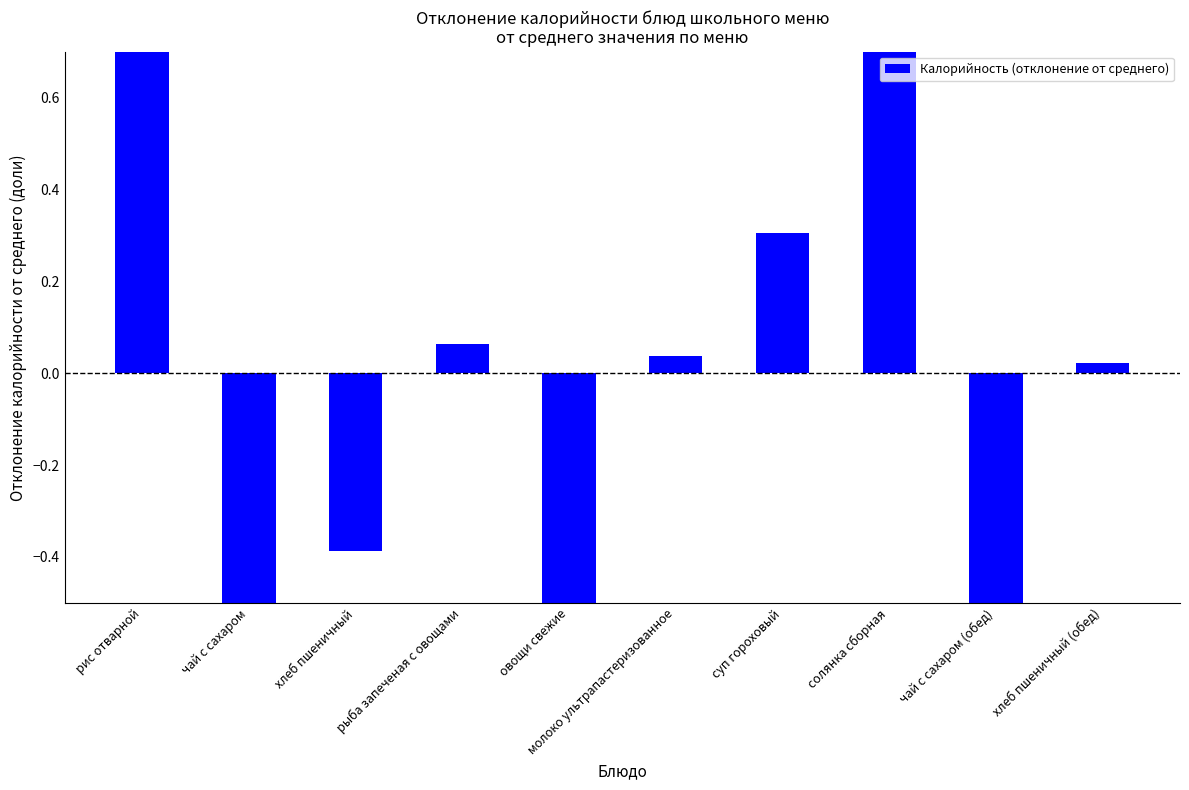

Where does the data first go above 0?

рис отварной